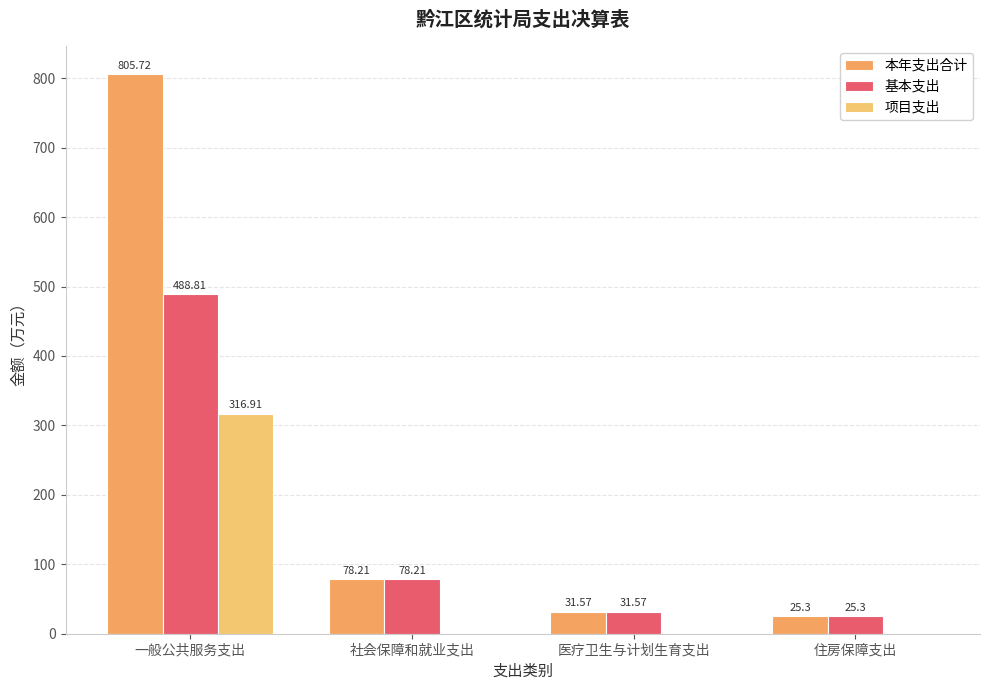

Between 一般公共服务支出 and 住房保障支出, which is larger?

一般公共服务支出